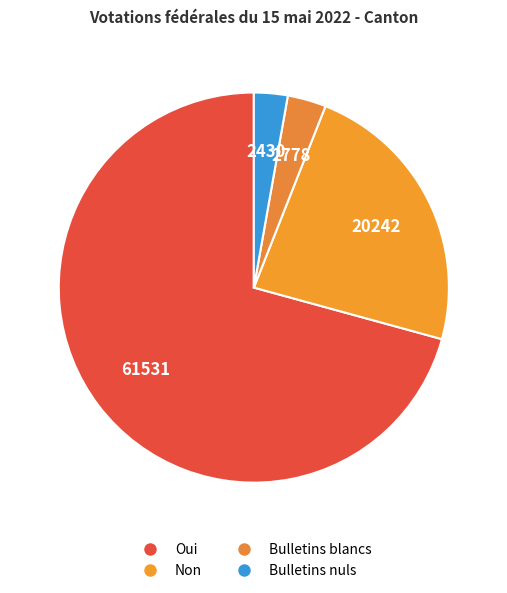

What is the ratio of the value at Oui to the value at Bulletins nuls?

25.3